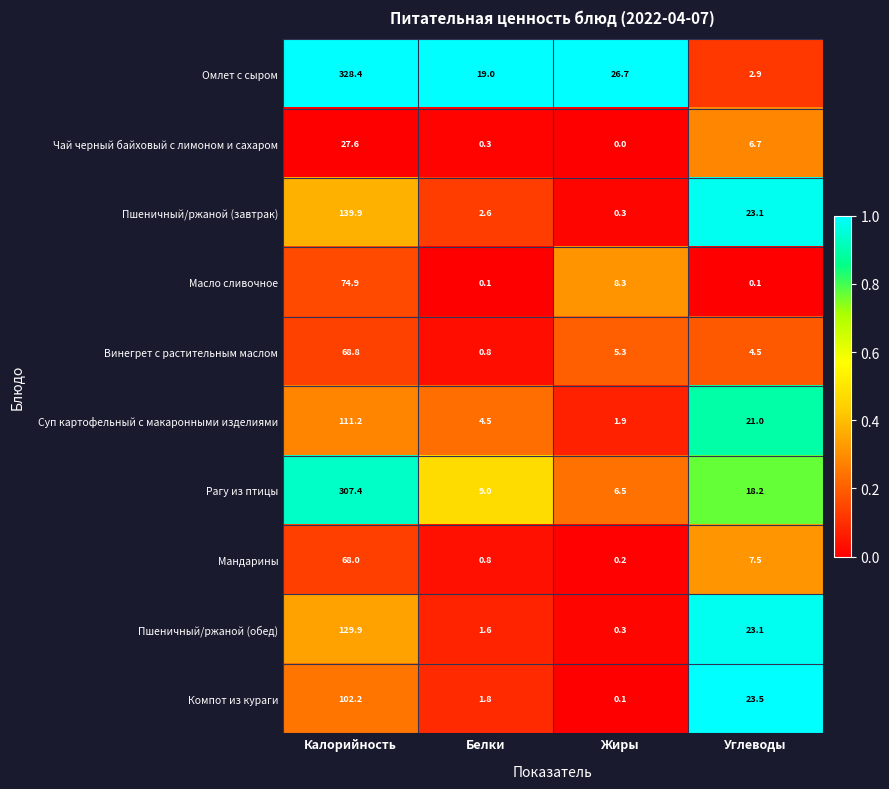

The Пшеничный/ржаной (обед) series shows 0.3 at Жиры. True or false?

True